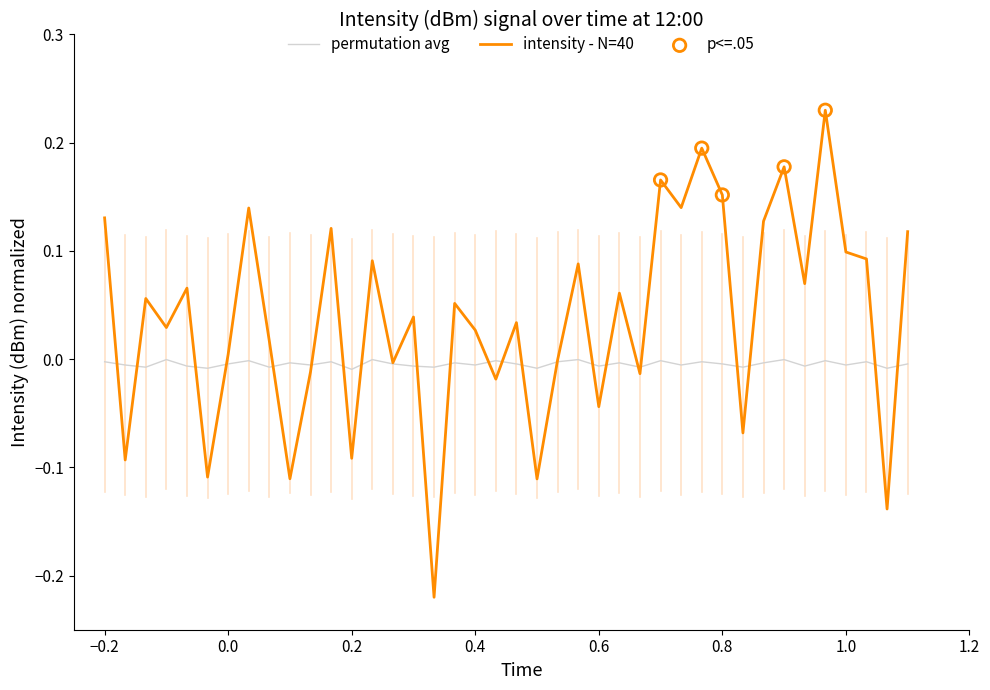

Which series has the widest spread of values?

intensity - N=40